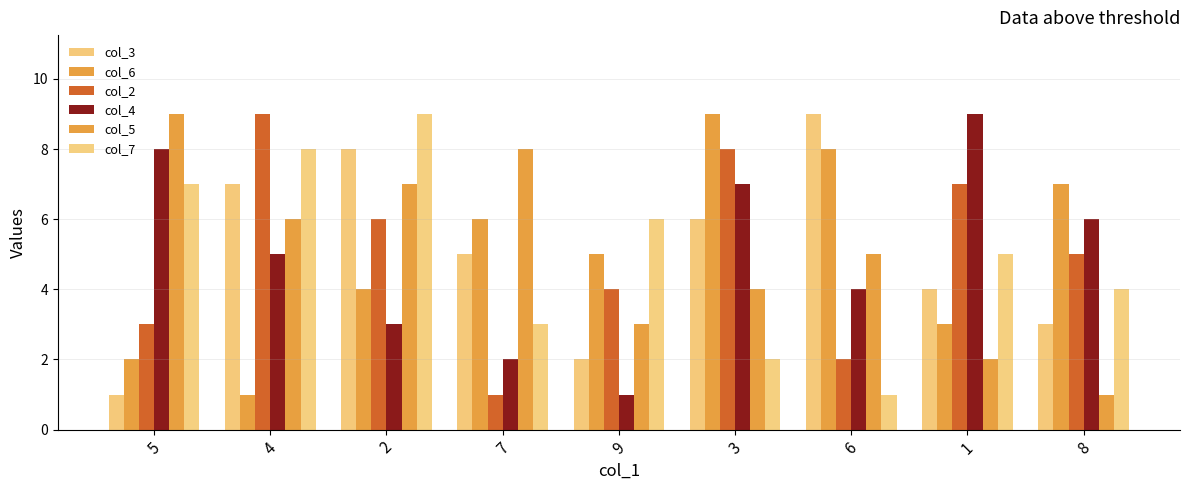

Is it true that col_3 equals 2 at 9?

True